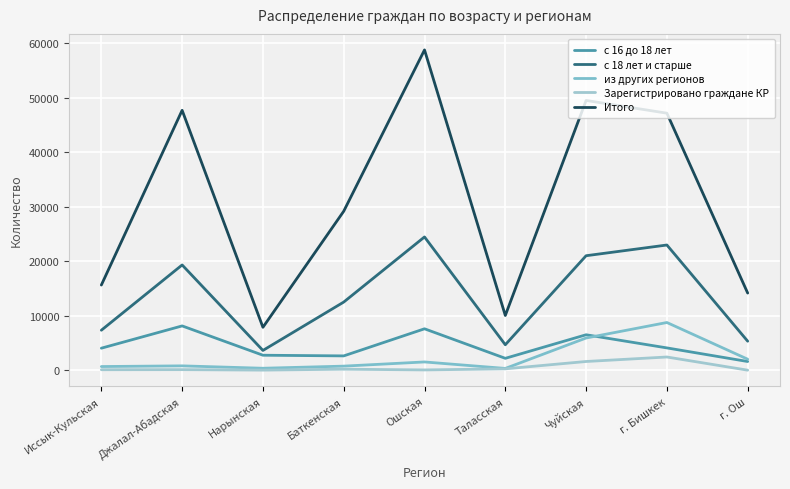

At how many categories does at least one series exceed 55791?

1